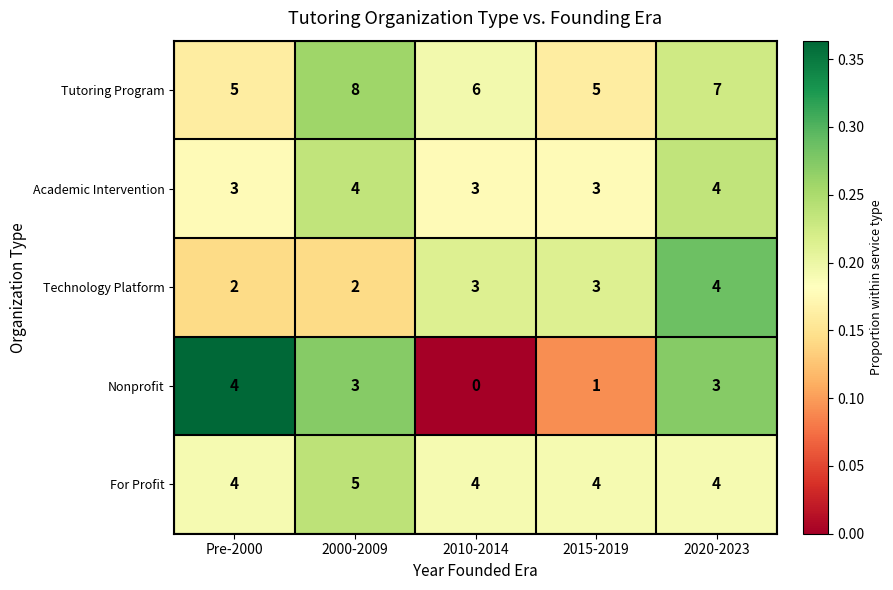

How many Tutoring Program values are between 5 and 7?

4